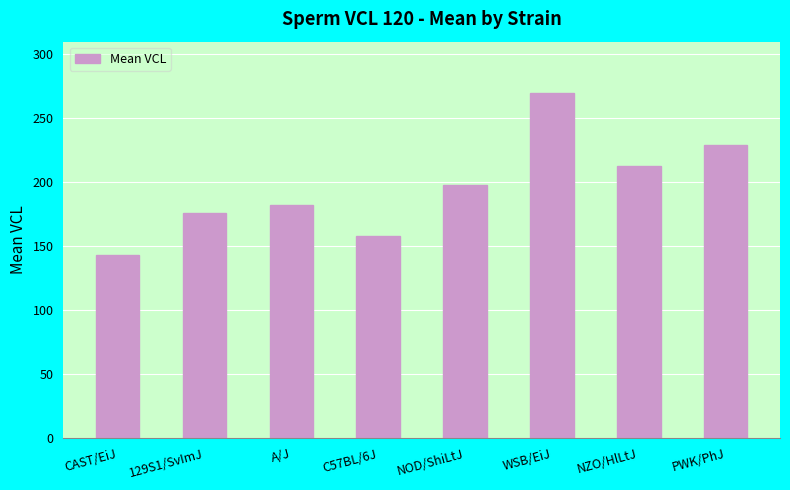

List the labels in order of value, smallest first.

CAST/EiJ, C57BL/6J, 129S1/SvImJ, A/J, NOD/ShiLtJ, NZO/HlLtJ, PWK/PhJ, WSB/EiJ